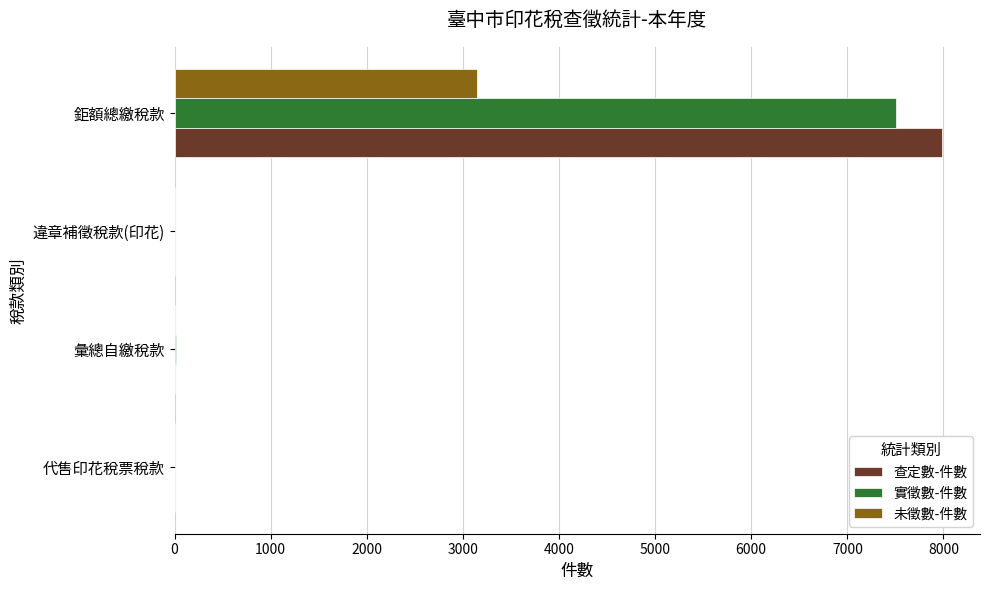

Which category has the highest value in the 未徵數-件數 series?

鉅額總繳稅款